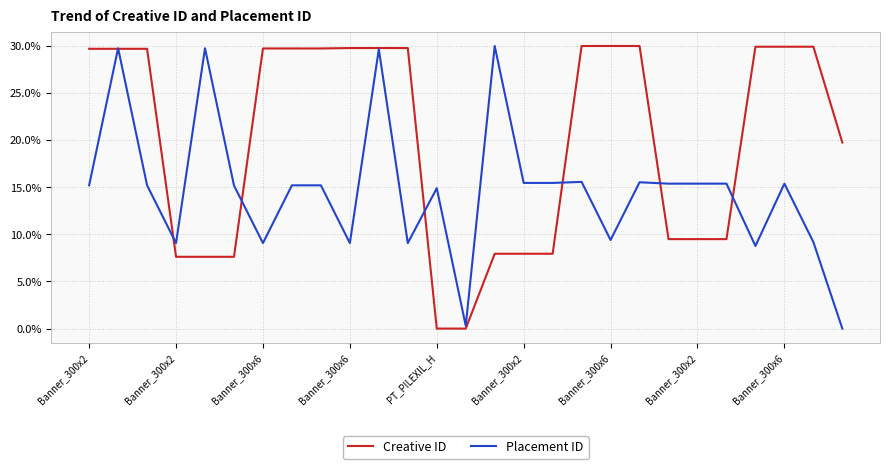

Which series has the largest total across all categories?

Creative ID